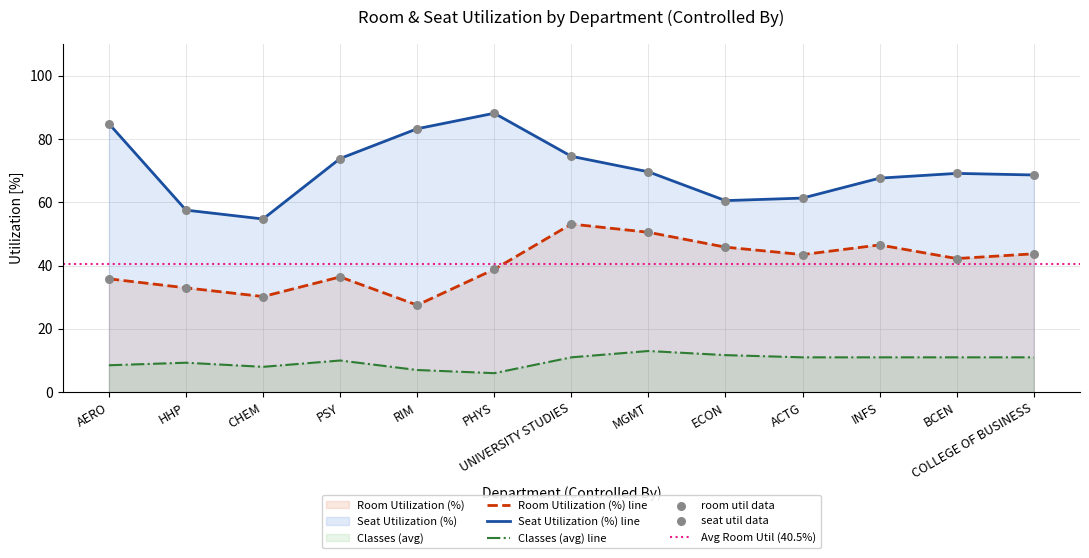

At how many categories does at least one series exceed 71?

5